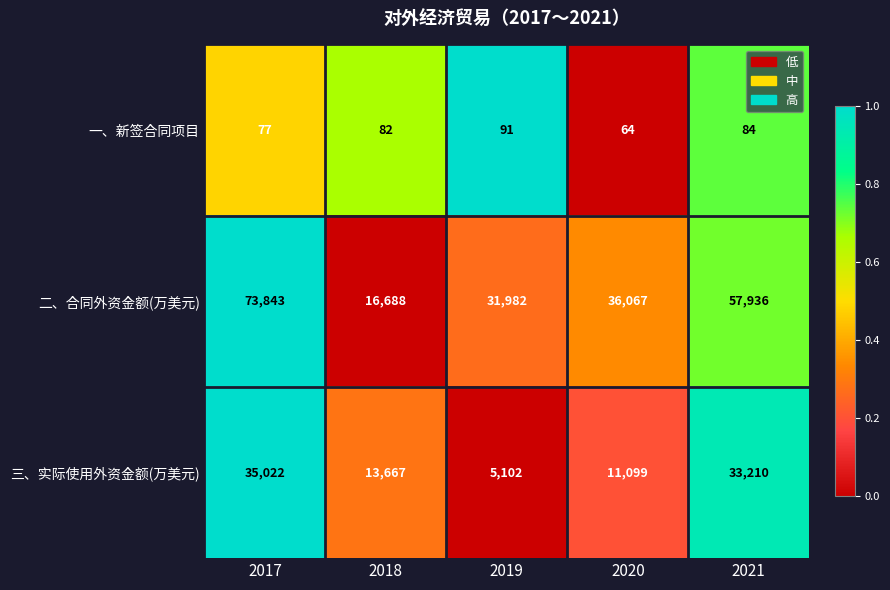

Which series changed the most between 2018 and 2019?

二、合同外资金额(万美元)